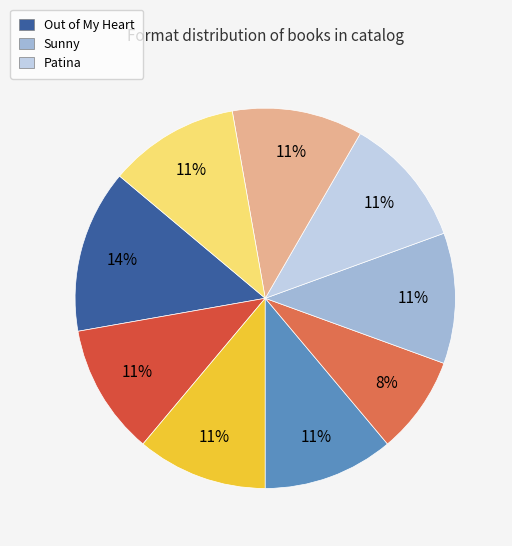

What is the largest slice in the pie chart?

Out of My Heart